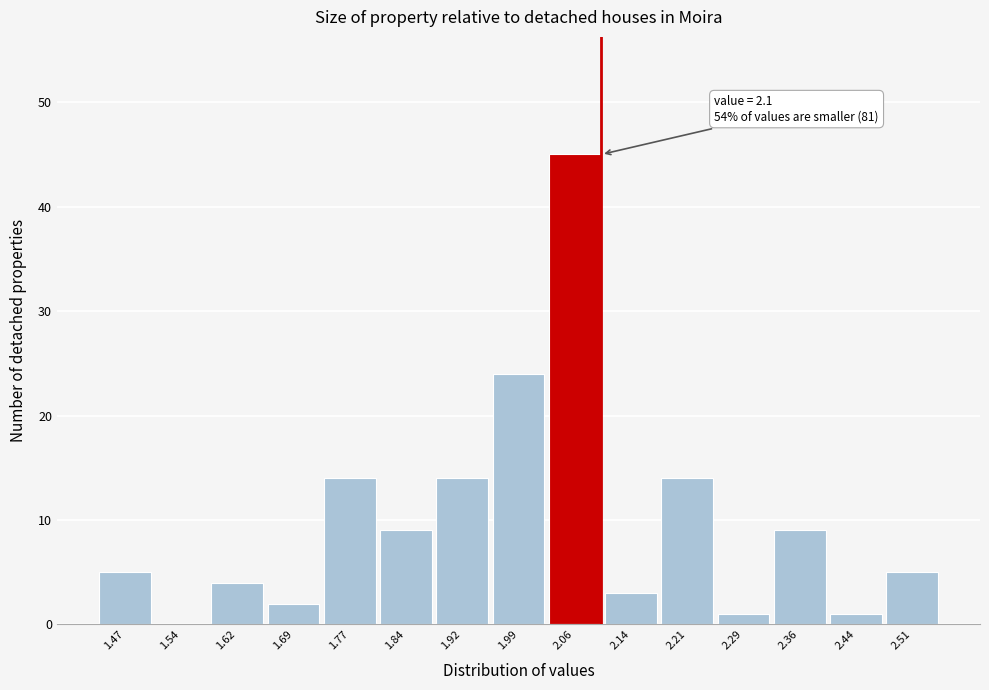

Over which range of the x-axis is the bar tallest?

2.03 to 2.10